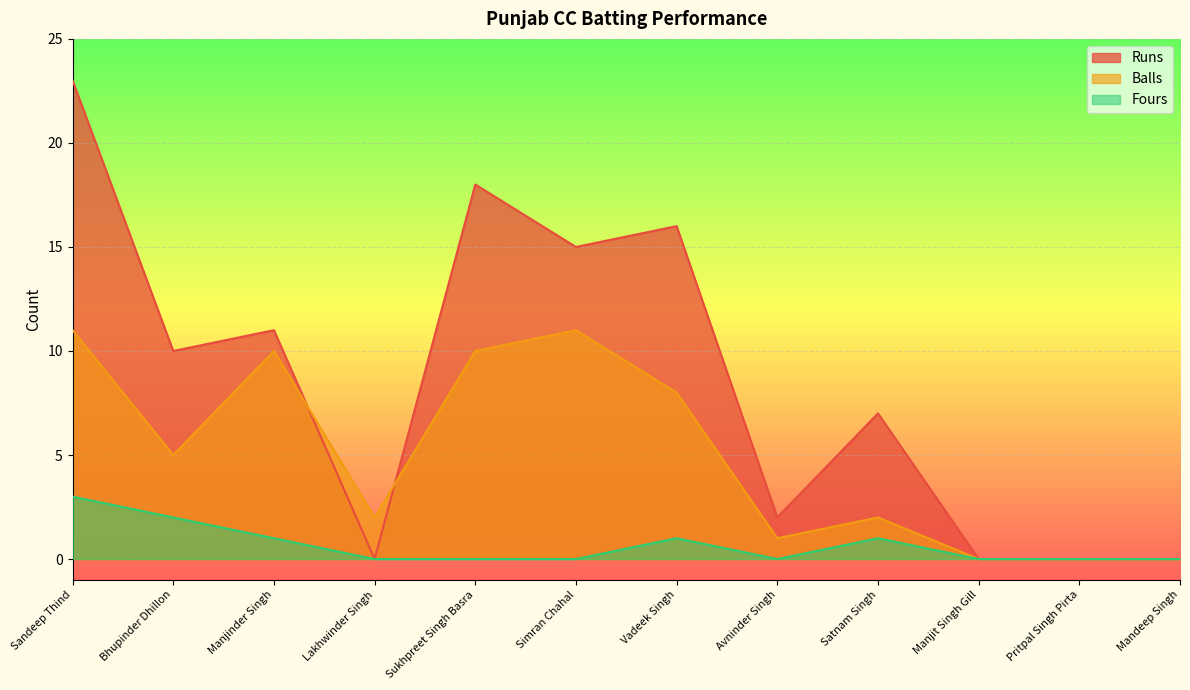

How many positive values does the Runs series have?

8